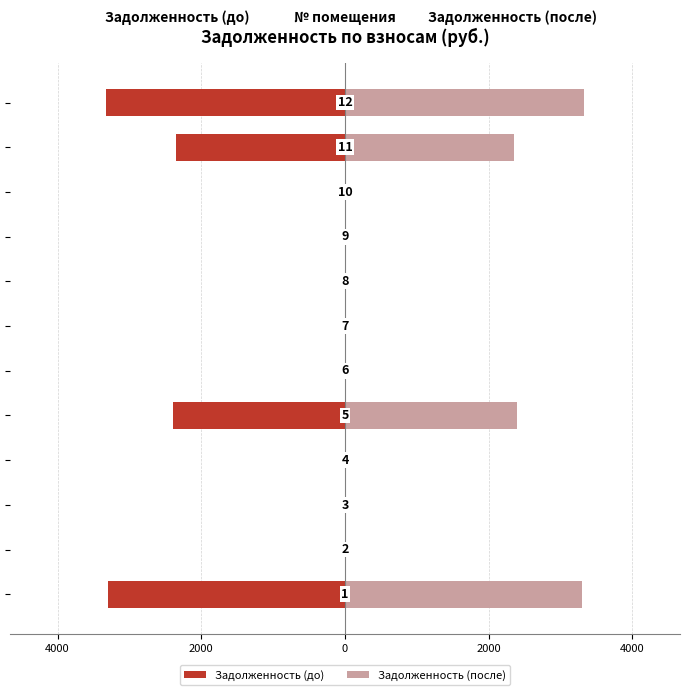

What is the difference between the maximum and second lowest values in the Задолженность (после) series?

3329.2